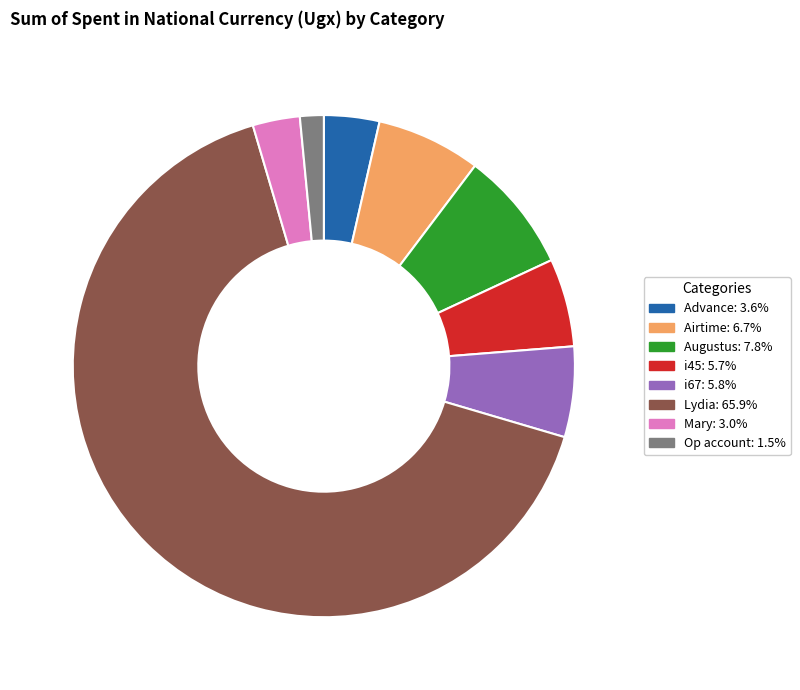

Is the sum of i45 and Augustus greater than half?

No